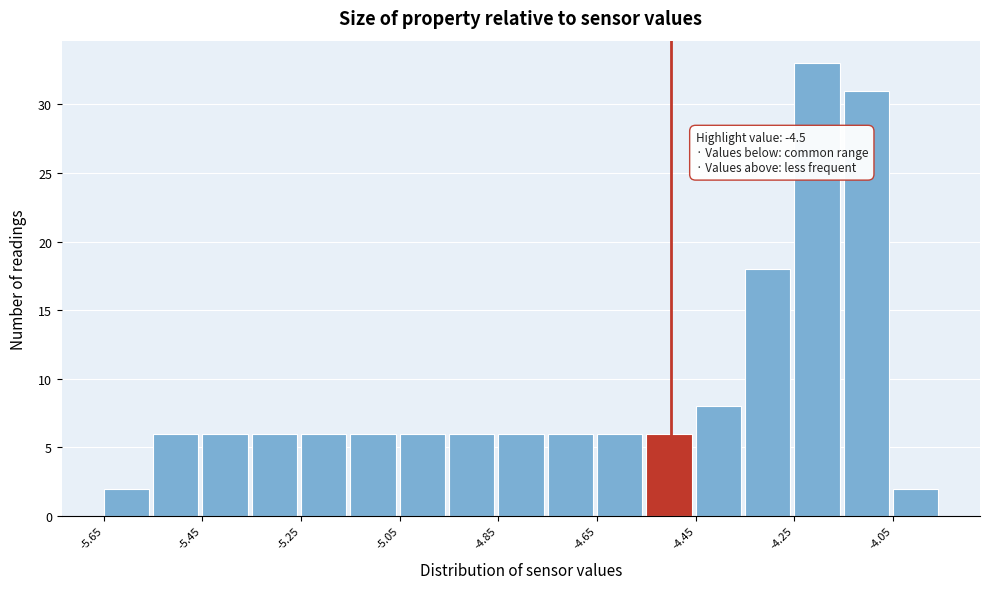

Which range on the x-axis has the tallest bar?

-4.25 to -4.15